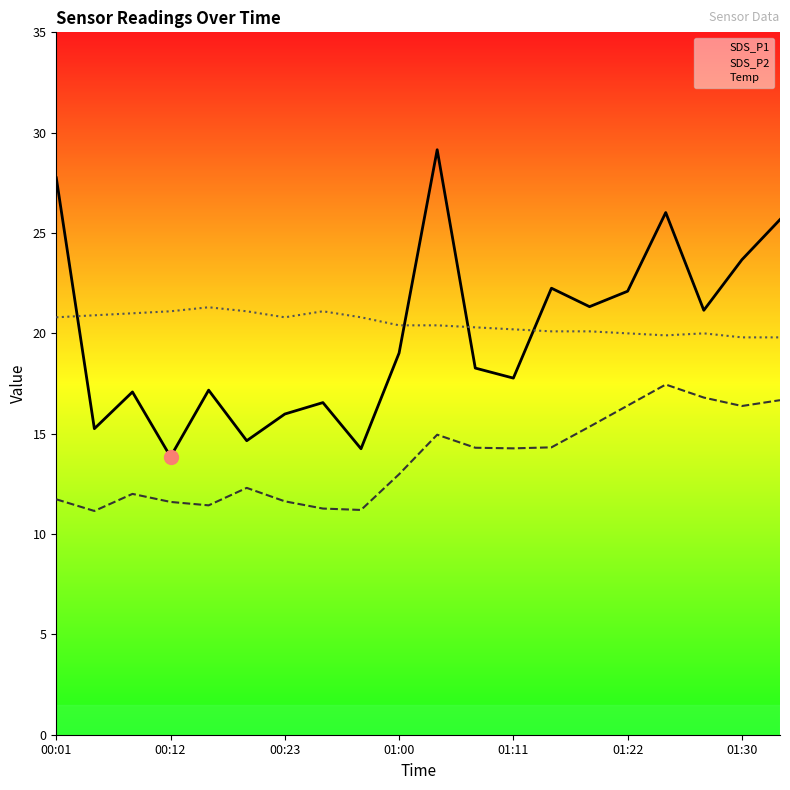

In SDS_P2 line, how many points are lower than both neighbors (excluding endpoints)?

5